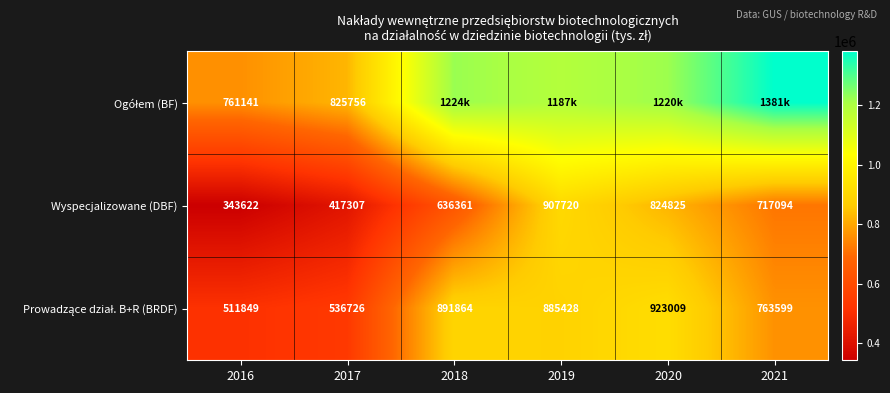

At how many categories does at least one series exceed 1094755?

4